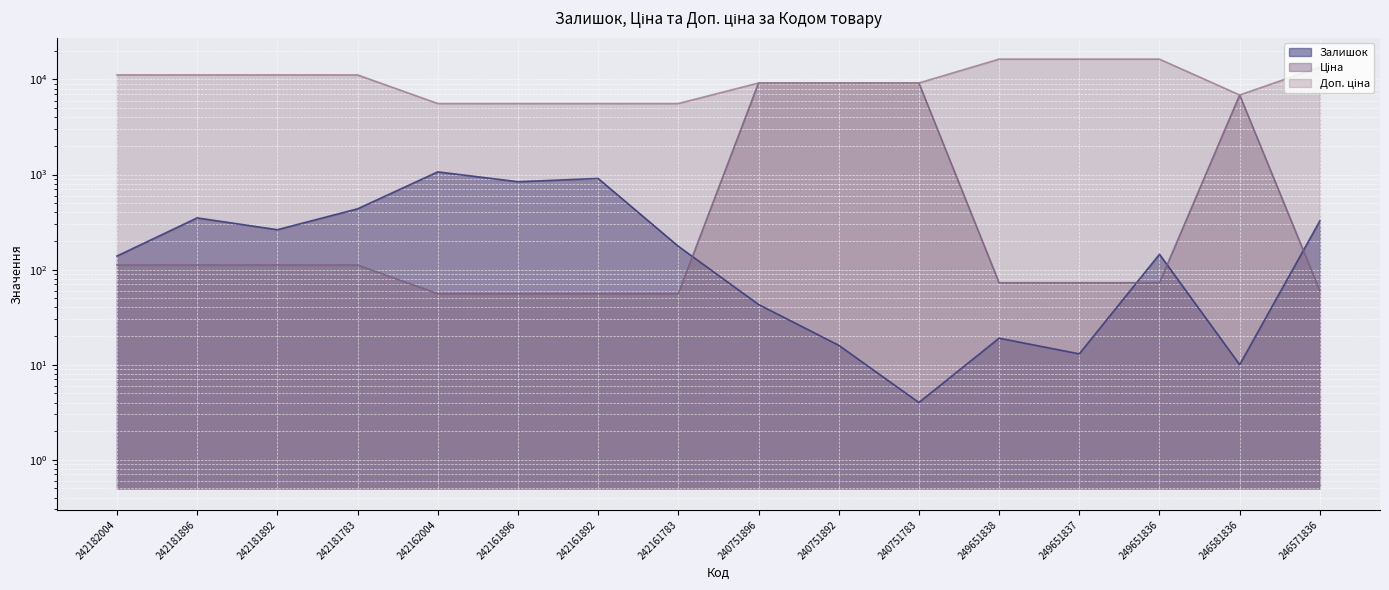

The value of Залишок (line) at 242161896 is 1429.6. True or false?

False